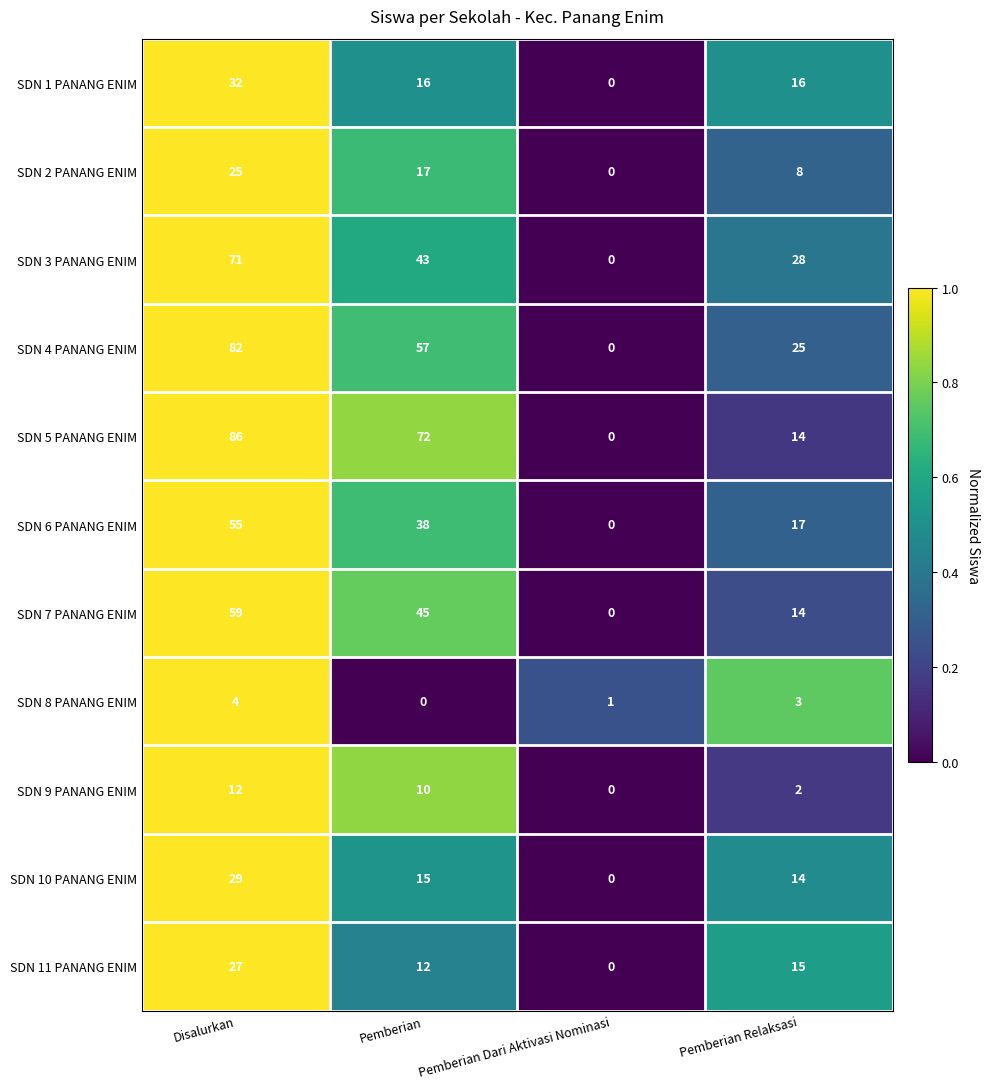

What is the sum of all SDN 7 PANANG ENIM values?

118